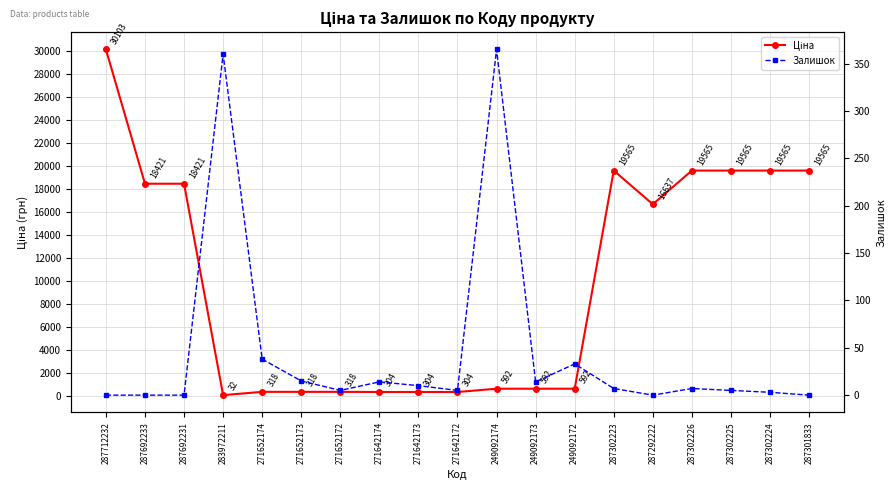

How many times do Ціна and Залишок cross each other?

2